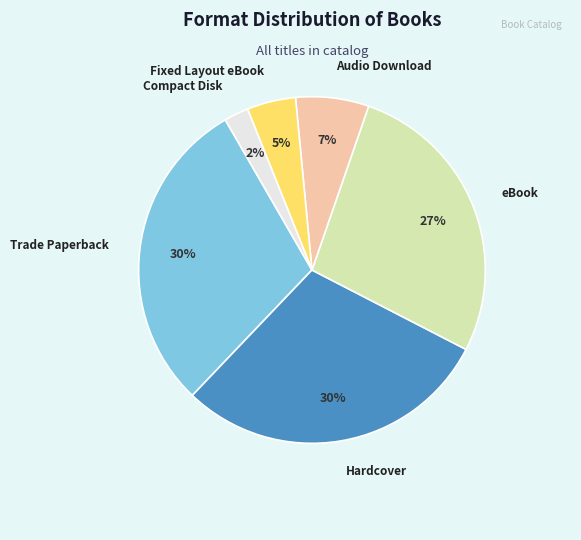

How many slices are in this pie chart?

6